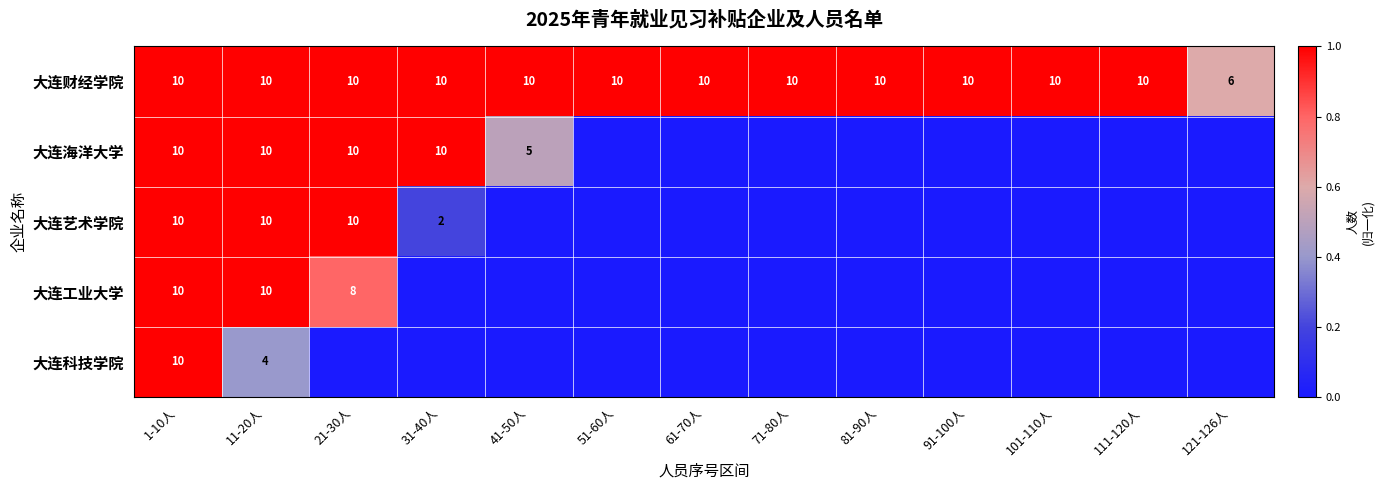

How many distinct data groups are displayed?

5